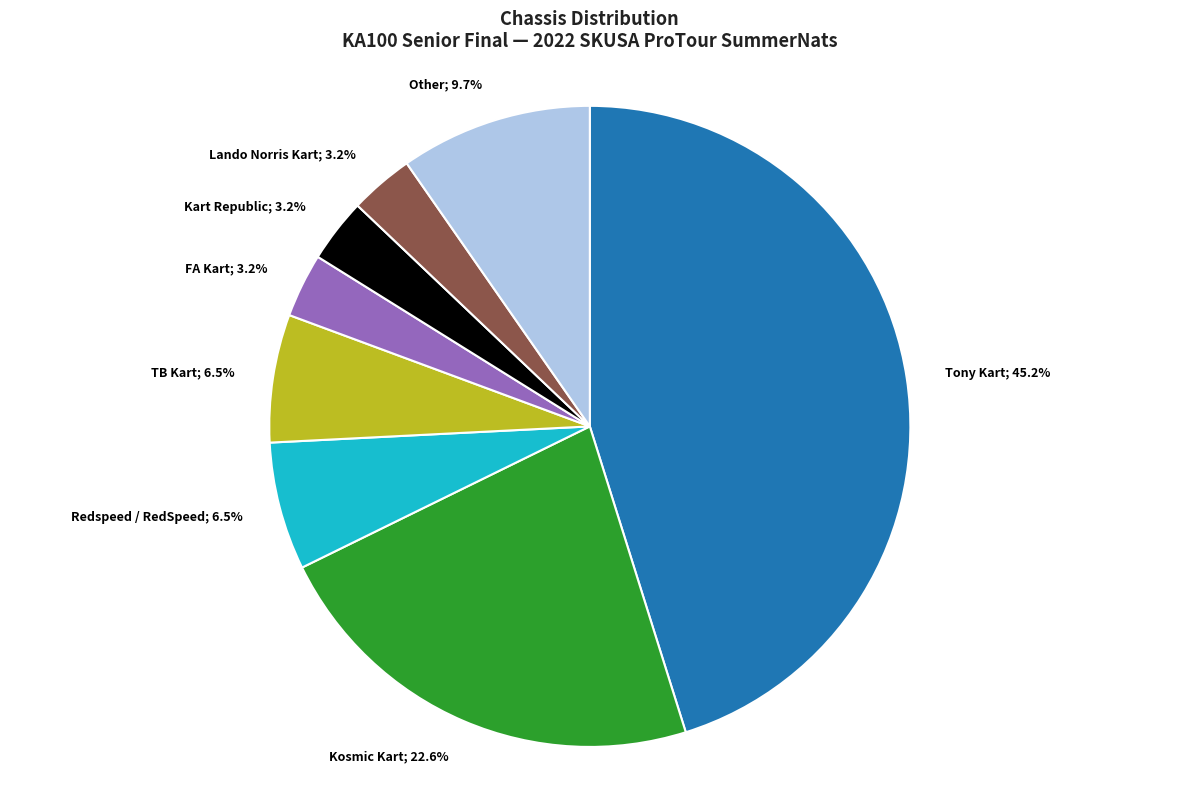

Is there any slice that represents more than half of the pie?

No